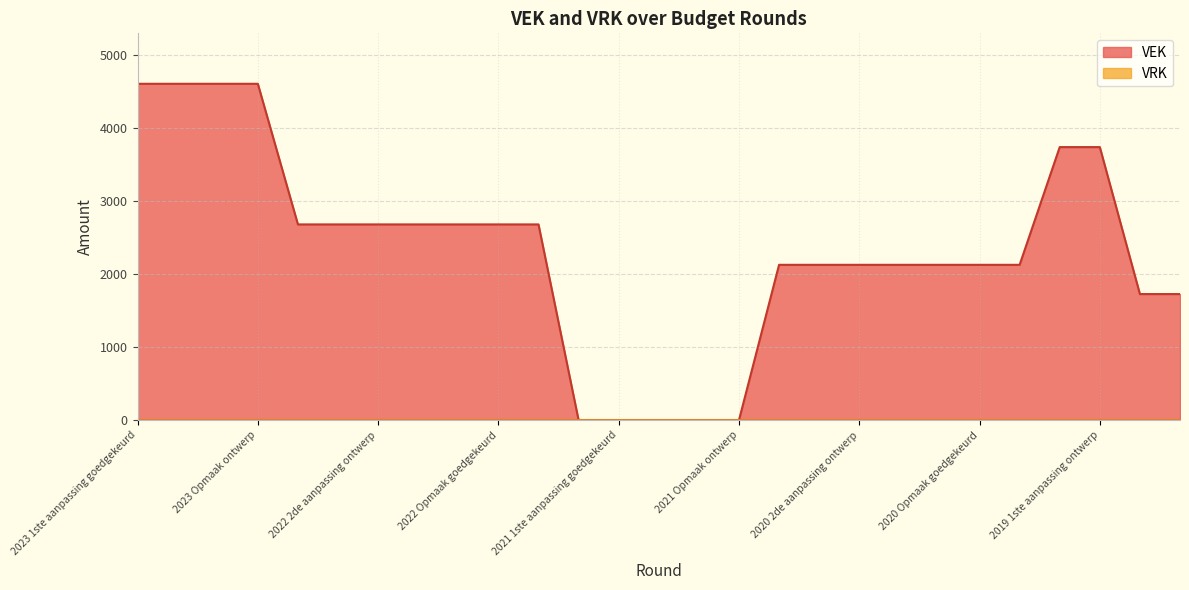

How many data points are less than 2130?

7